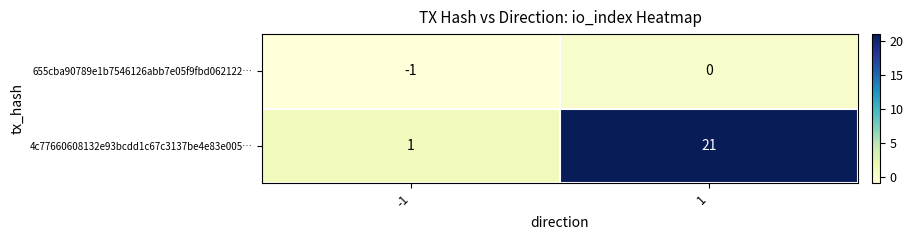

How many distinct data groups are displayed?

2